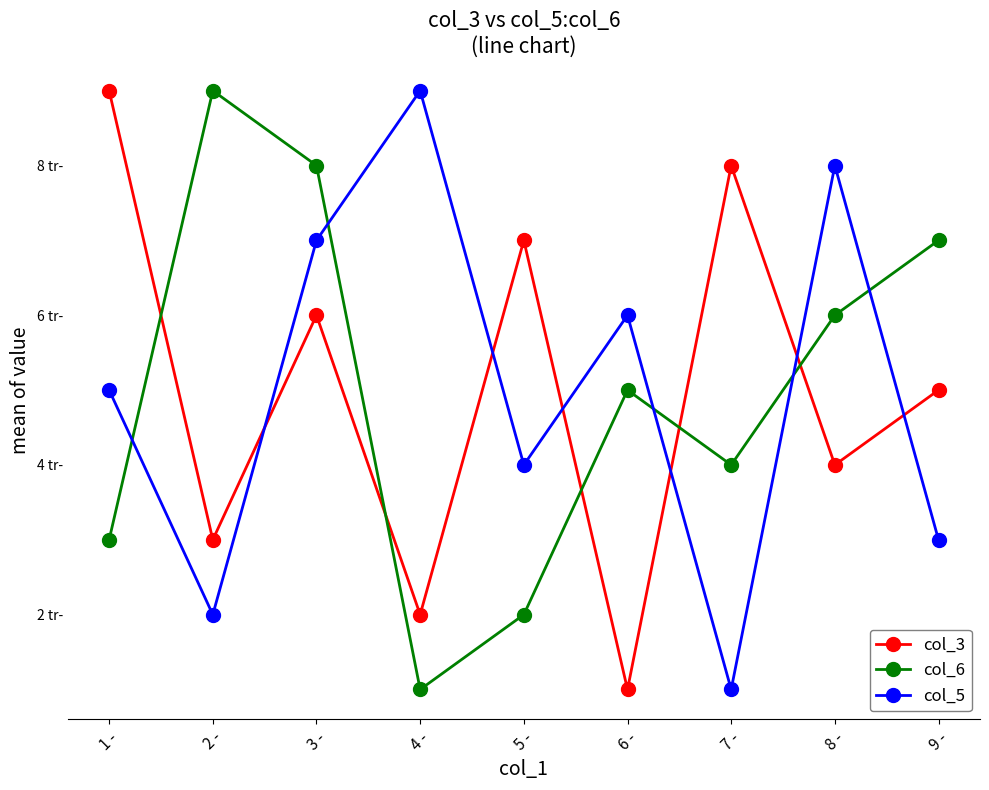

Reading left to right, list all the values displayed in this chart.

col_3: 9	3	6	2	7	1	8	4	5
col_6: 3	9	8	1	2	5	4	6	7
col_5: 5	2	7	9	4	6	1	8	3